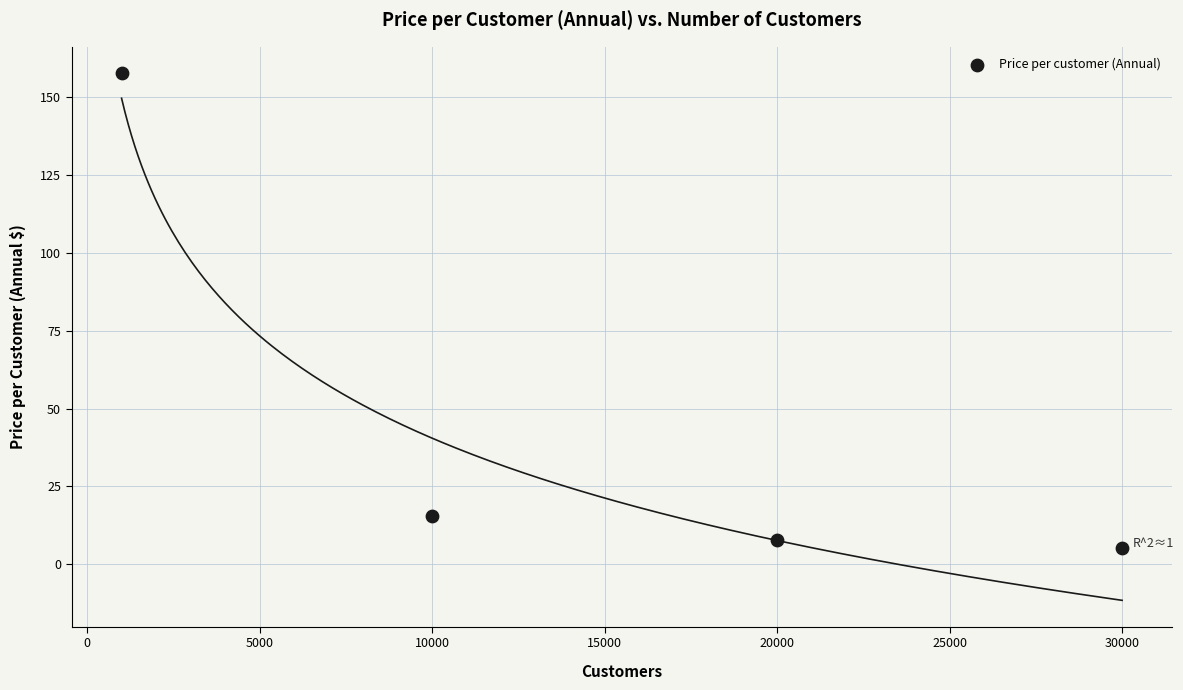

What Y value in the scatter plot is closest to 81?

15.5